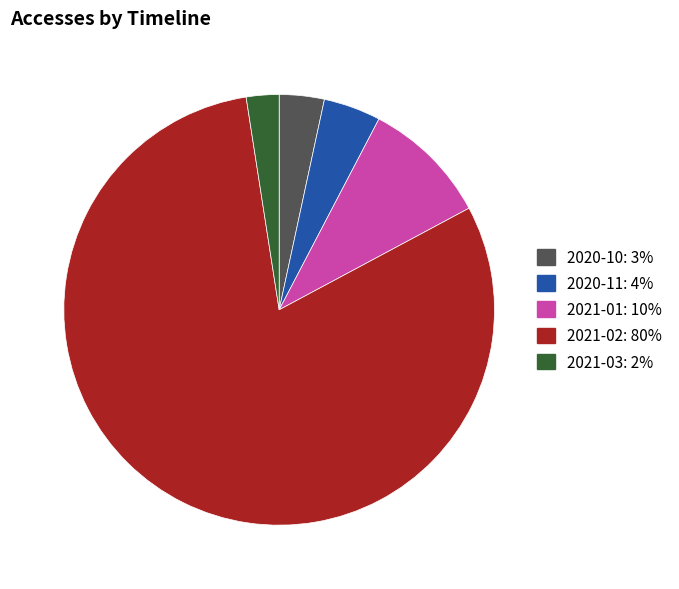

What is the largest slice in the pie chart?

2021-02